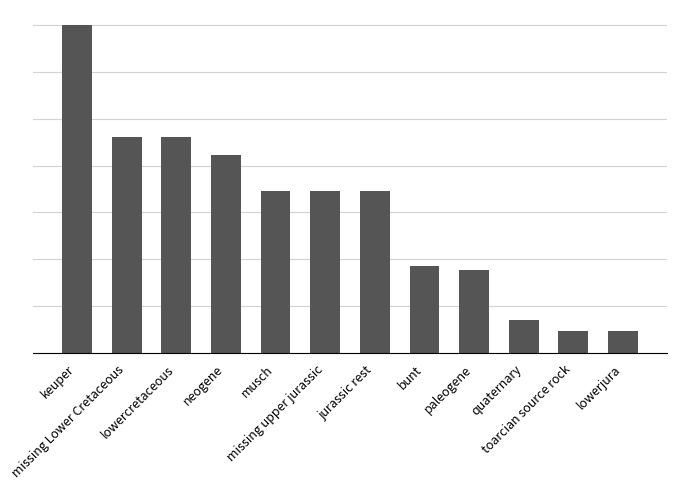

What is the average value?

13.0